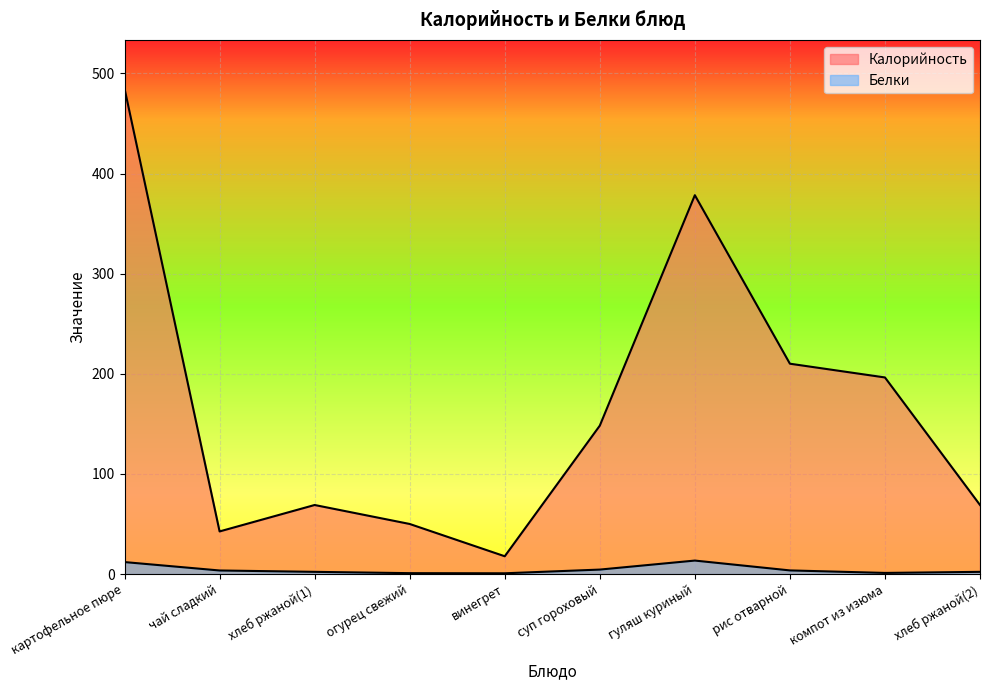

True or false: Белки and Калорийность cross at least once.

False